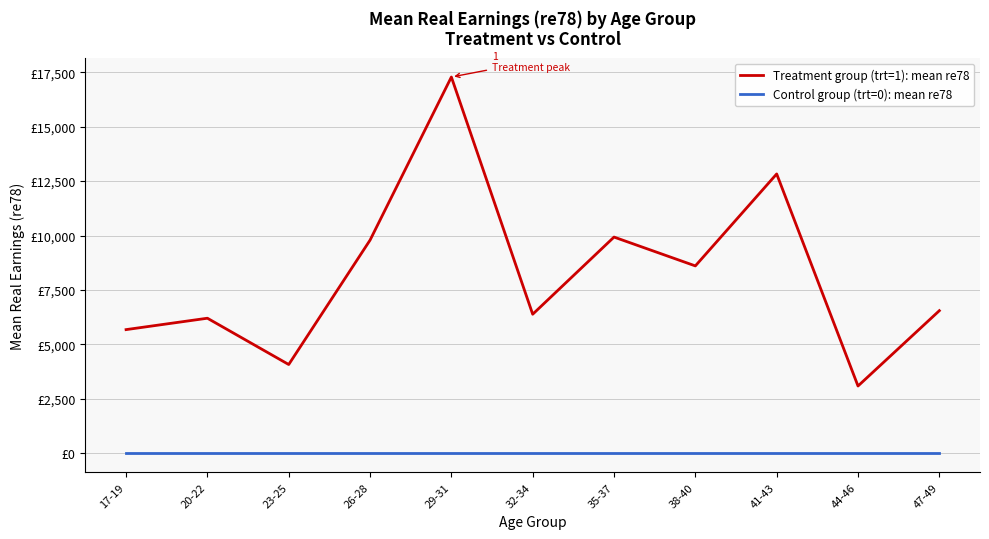

List the labels in order of Treatment group (trt=1): mean re78 value, largest first.

29-31, 41-43, 35-37, 26-28, 38-40, 47-49, 32-34, 20-22, 17-19, 23-25, 44-46